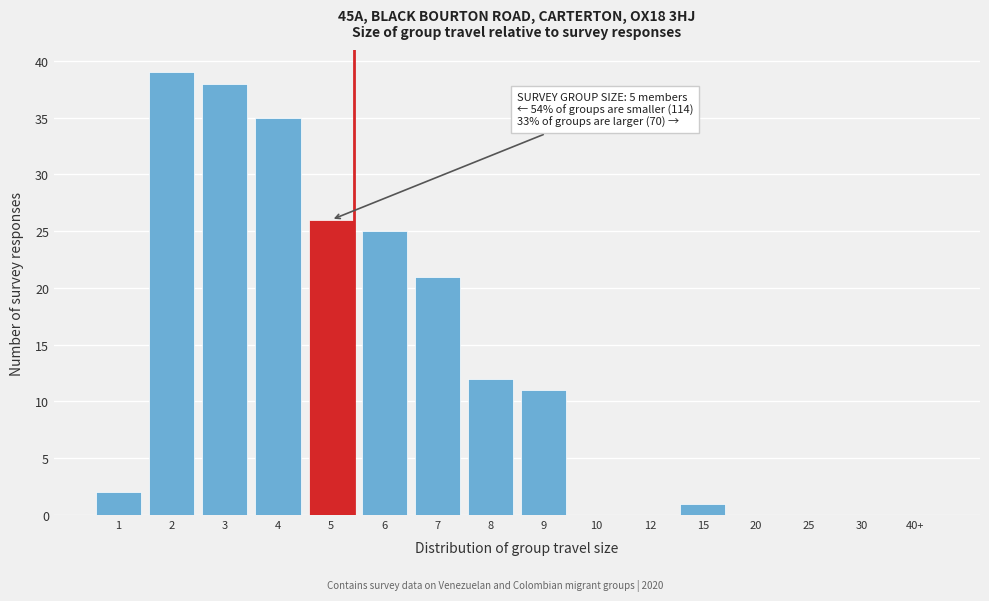

Reading right to left, list all the values displayed in this chart.

40+=0	30=0	25=0	20=0	15=1	12=0	10=0	9=11	8=12	7=21	6=25	5=26	4=35	3=38	2=39	1=2